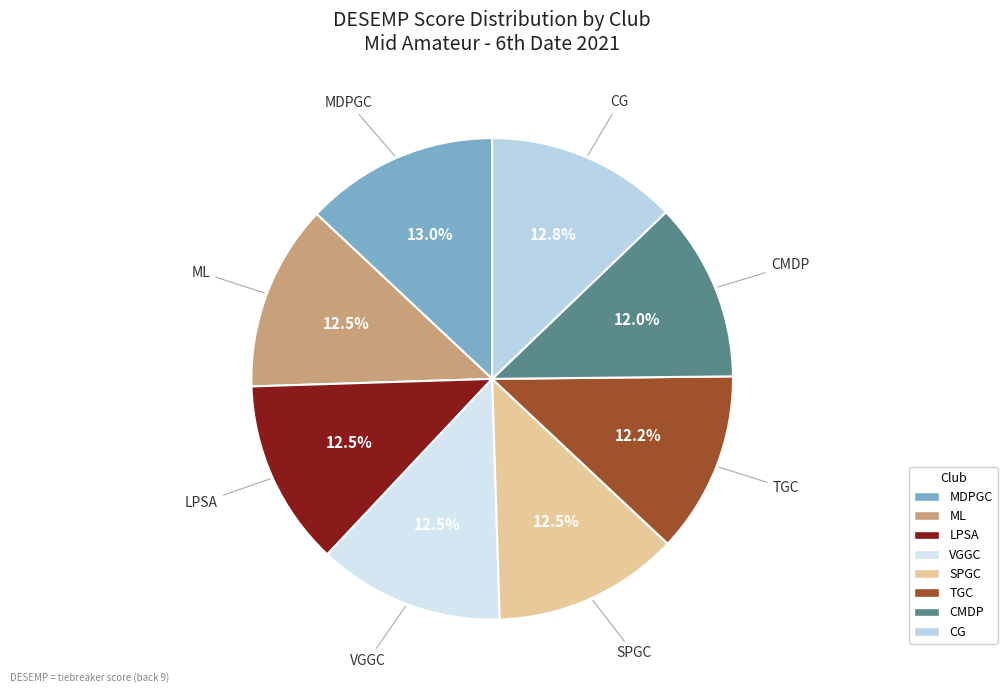

Which has a higher value, CG or TGC?

CG